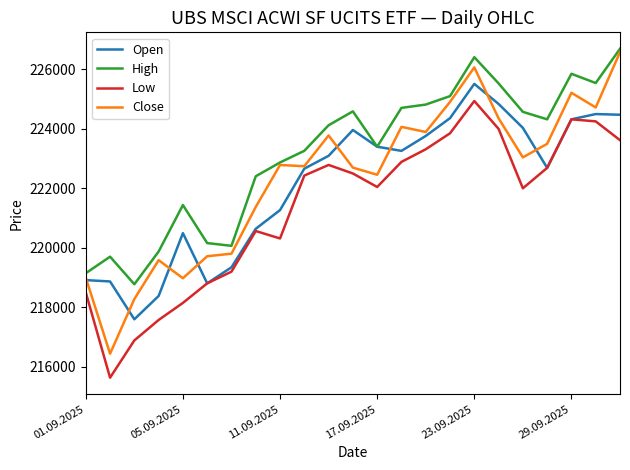

What is the minimum value shown in the chart?

215625